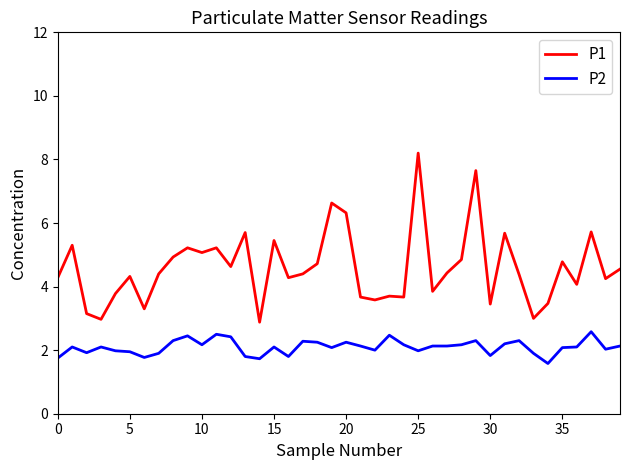

Which series has the widest spread of values?

P1